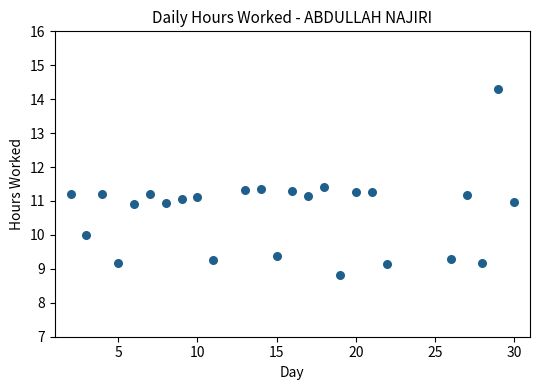

What is the range of X values (max minus min)?

28.0